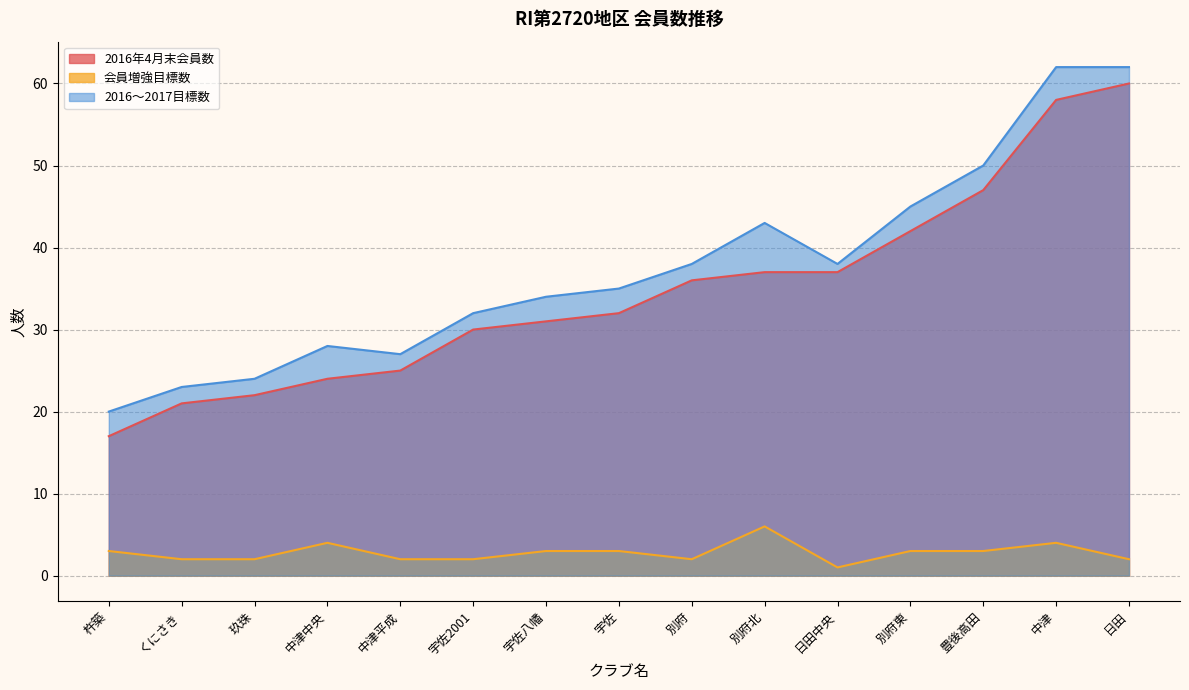

True or false: 会員増強目標数 and 2016年4月末会員数 cross at least once.

False